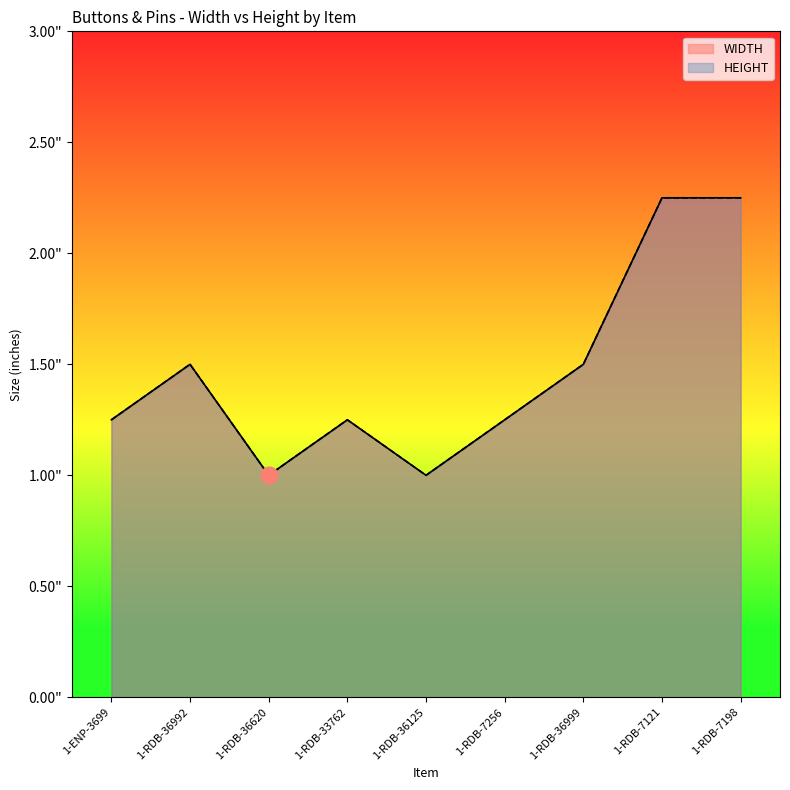

What position from the left is 1-RDB-36125?

5